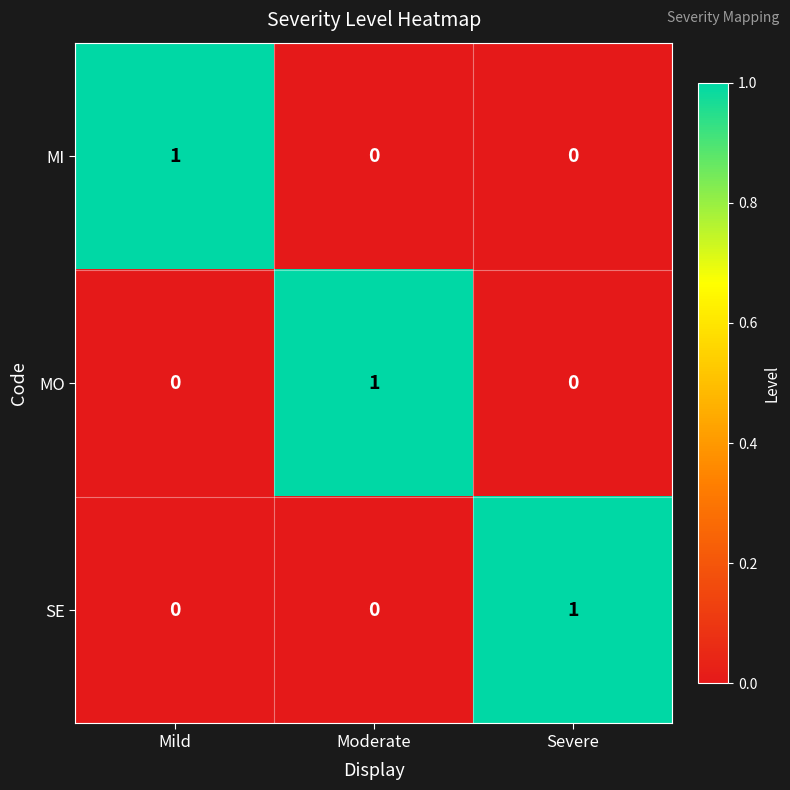

Which category has the highest value in the MI series?

Mild